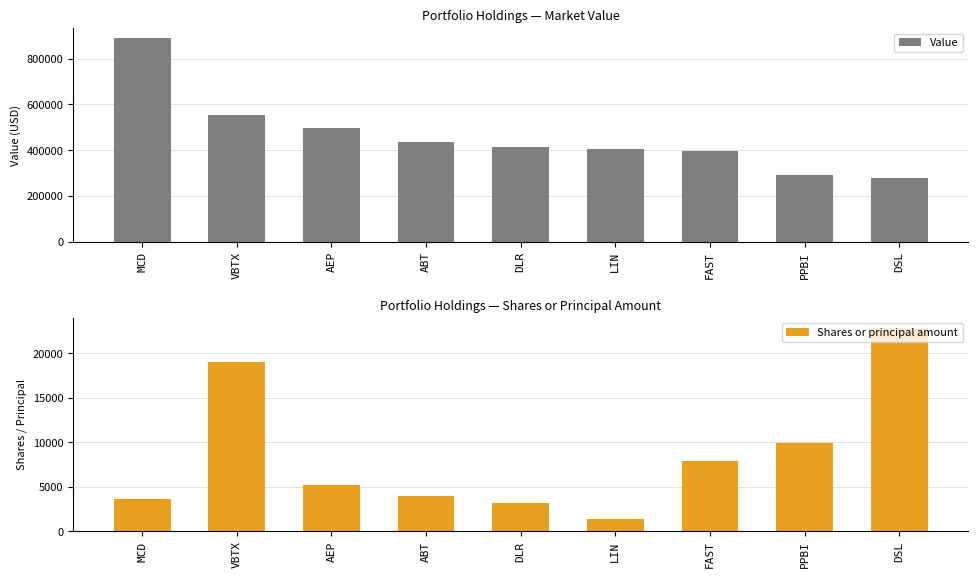

True or false: Shares or principal amount has a value of 19000 at VBTX.

True